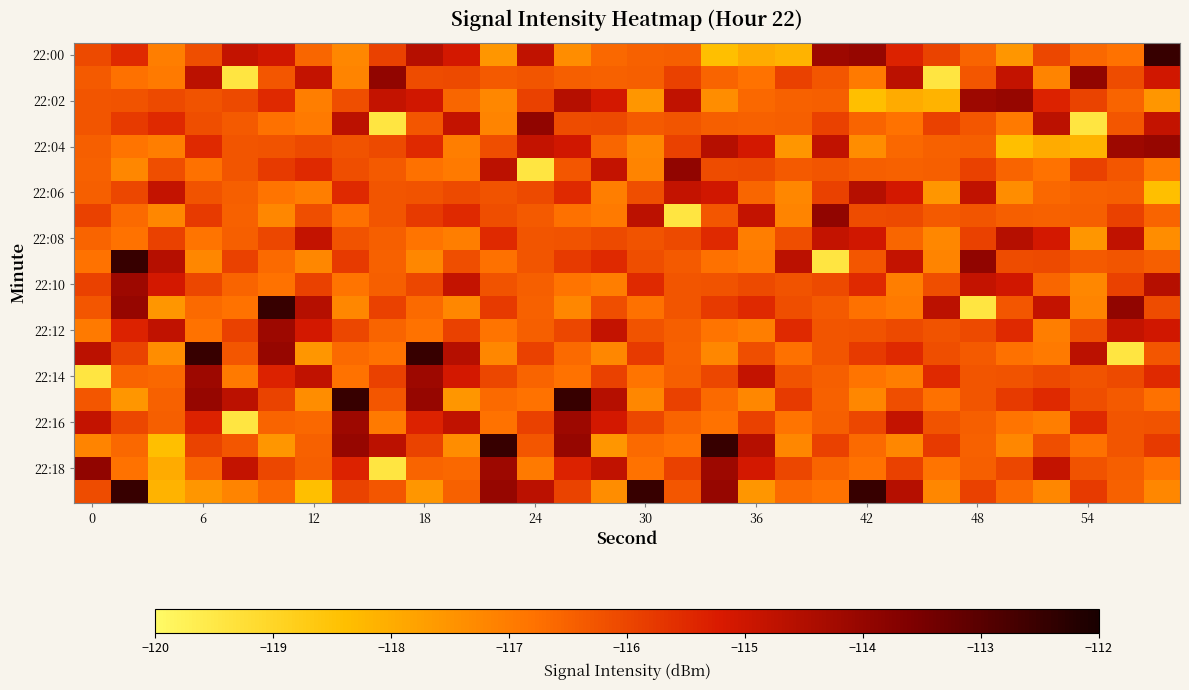

Count the number of categories in the chart.

30